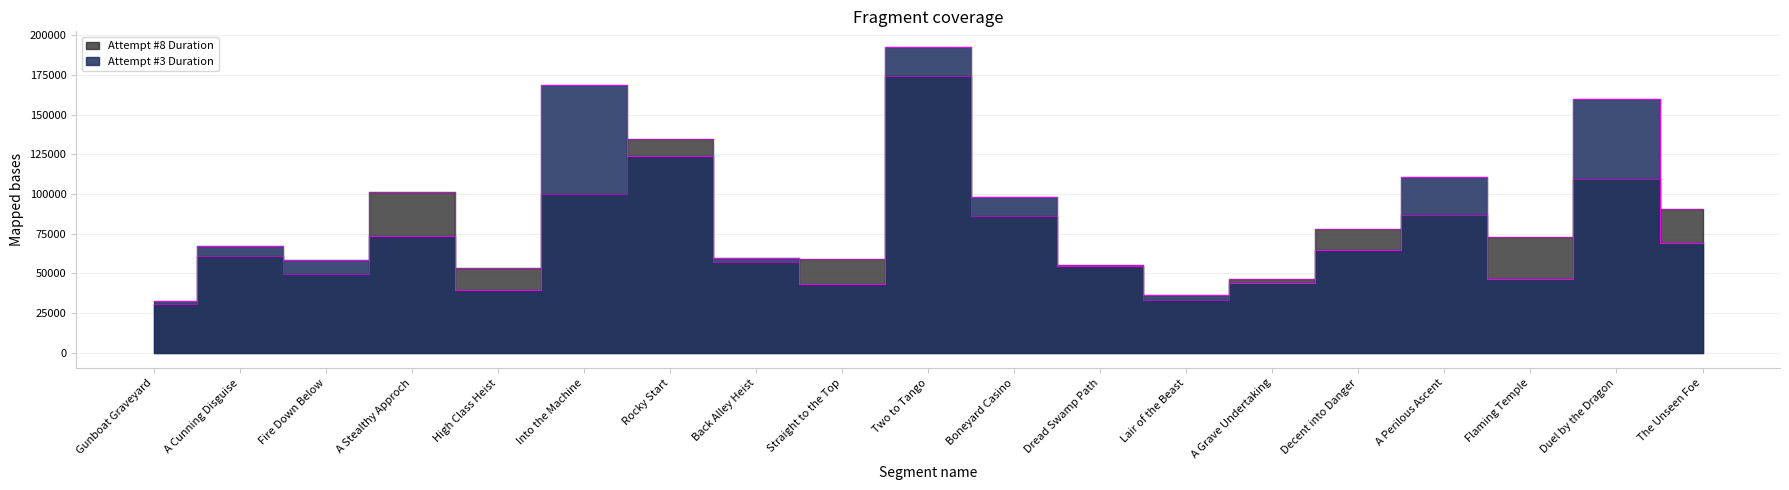

The Attempt #8 Duration series shows 72844 at Flaming Temple. True or false?

True